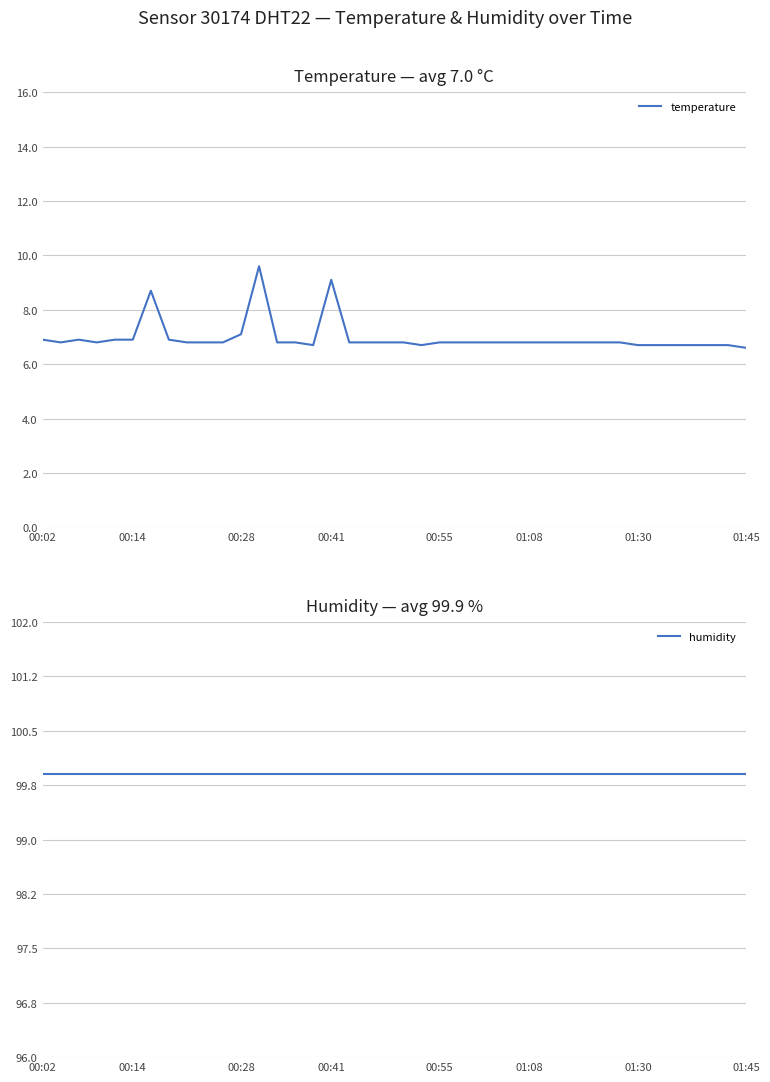

Which category has the lowest value in the humidity series?

00:02